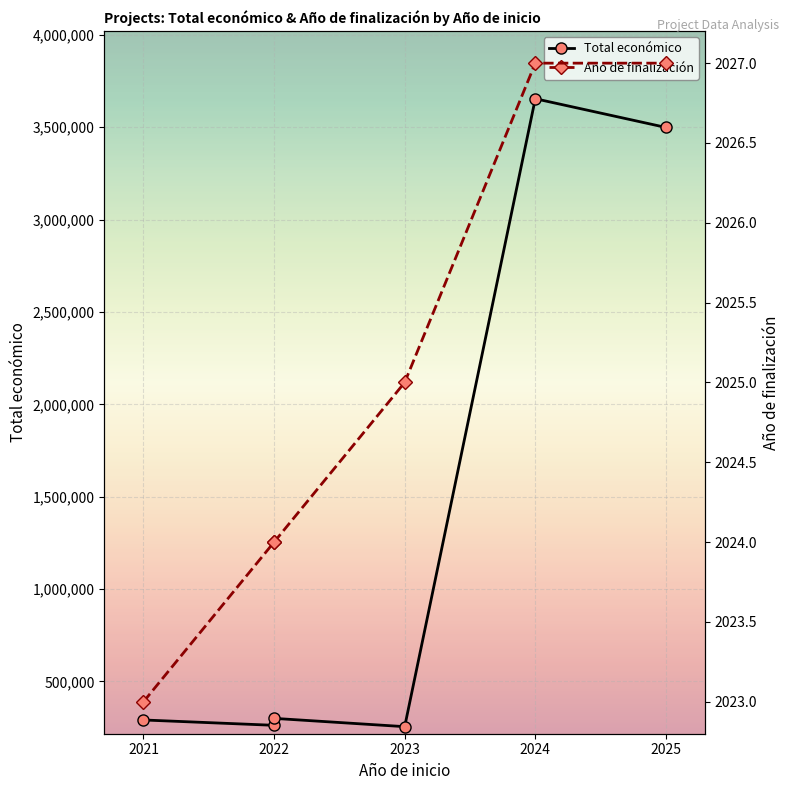

True or false: Total económico and Año de finalización intersect in this chart.

False